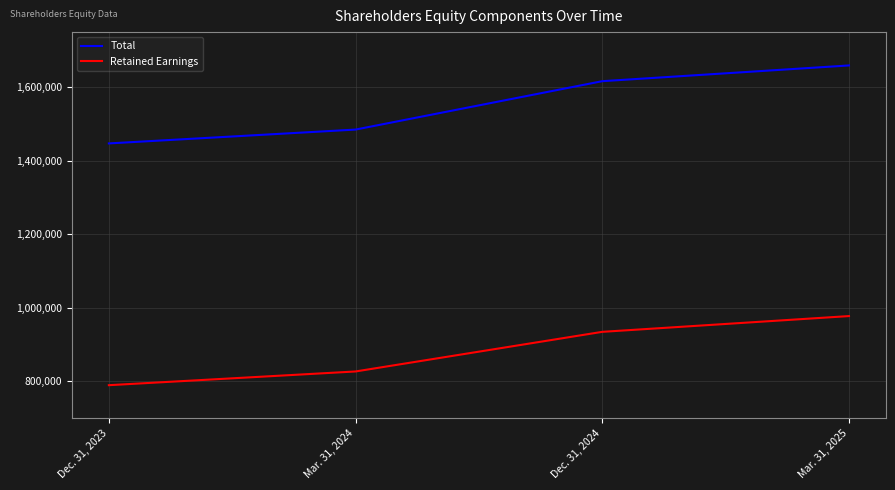

The Retained Earnings series shows 826879 at Mar. 31, 2024. True or false?

True